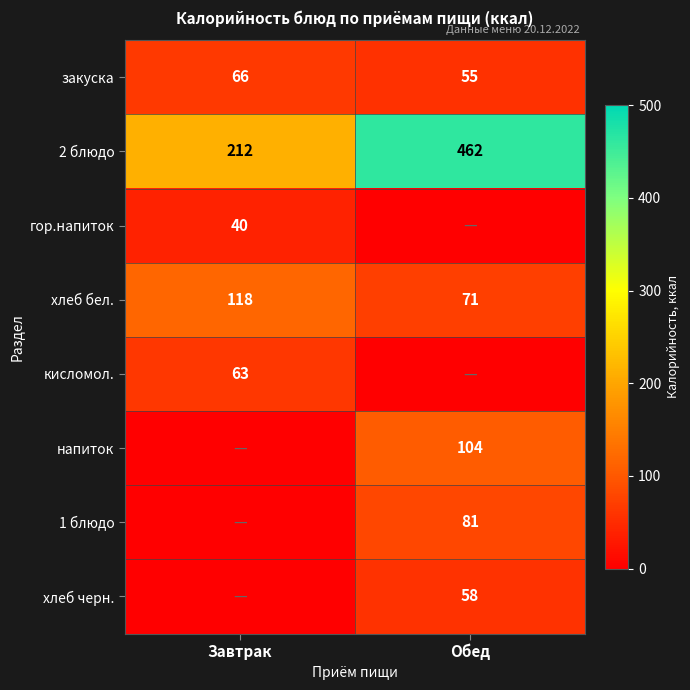

How many data points in 2 блюдо are less than 462?

1